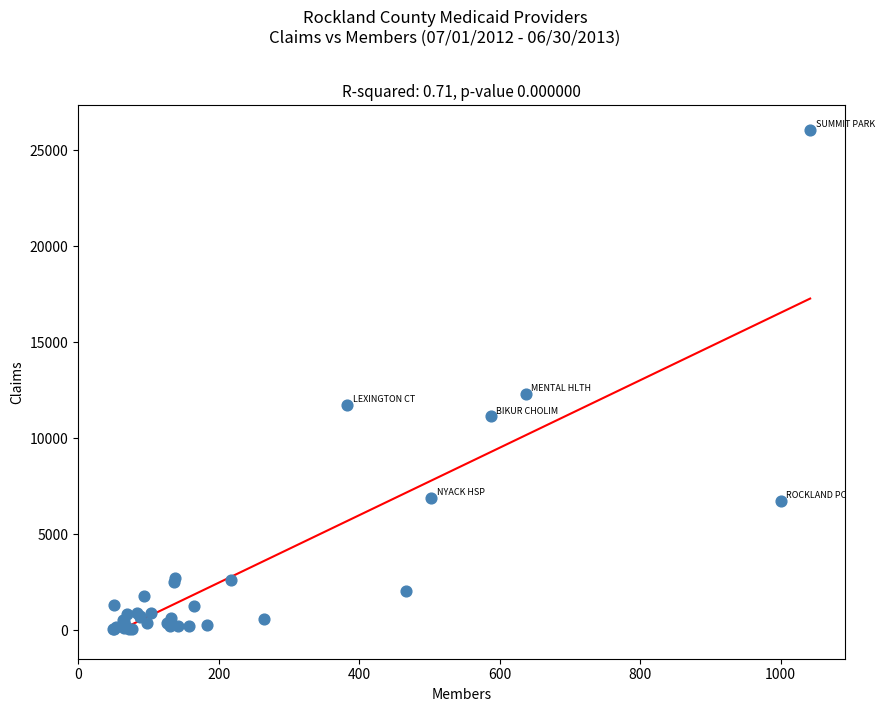

What Y value in the scatter plot is closest to 13046?

12322